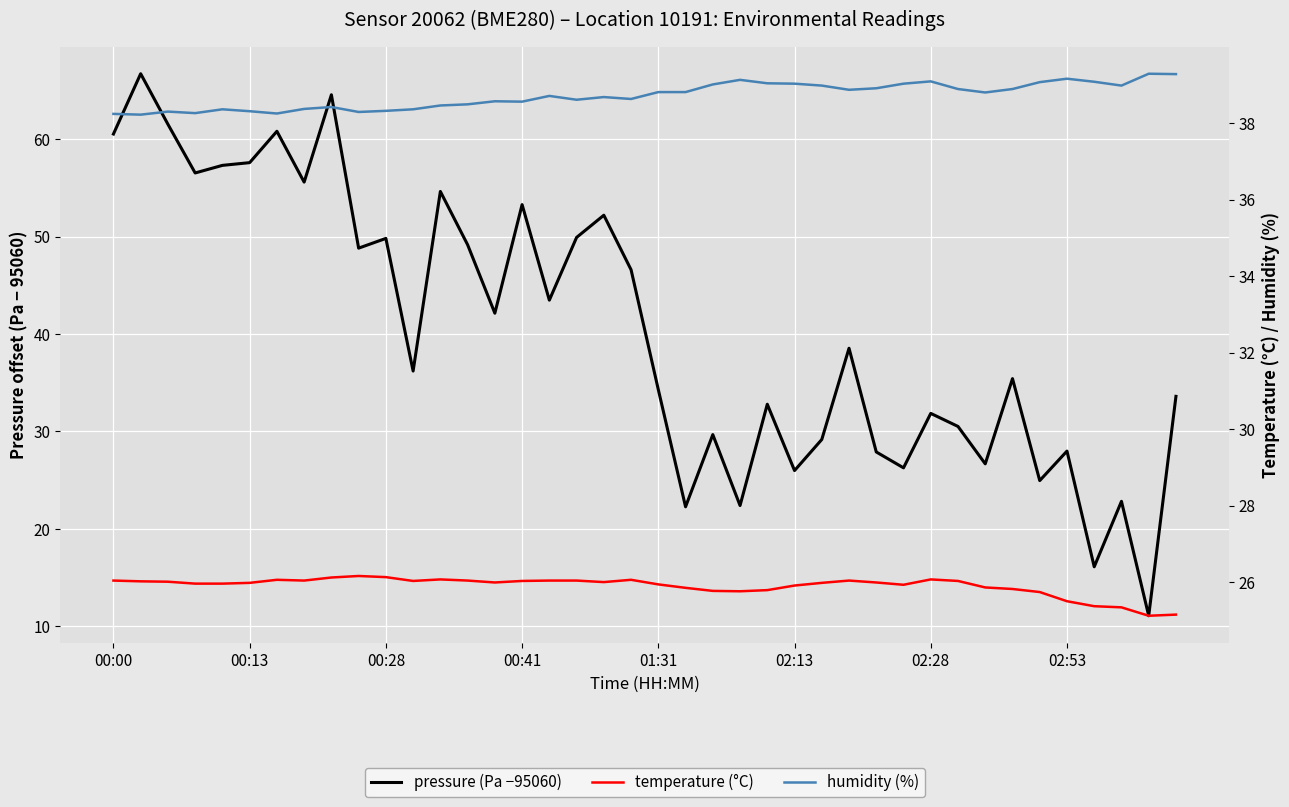

Rank the series at 32 from highest to lowest value.

humidity (%), pressure (Pa −95060), temperature (°C)